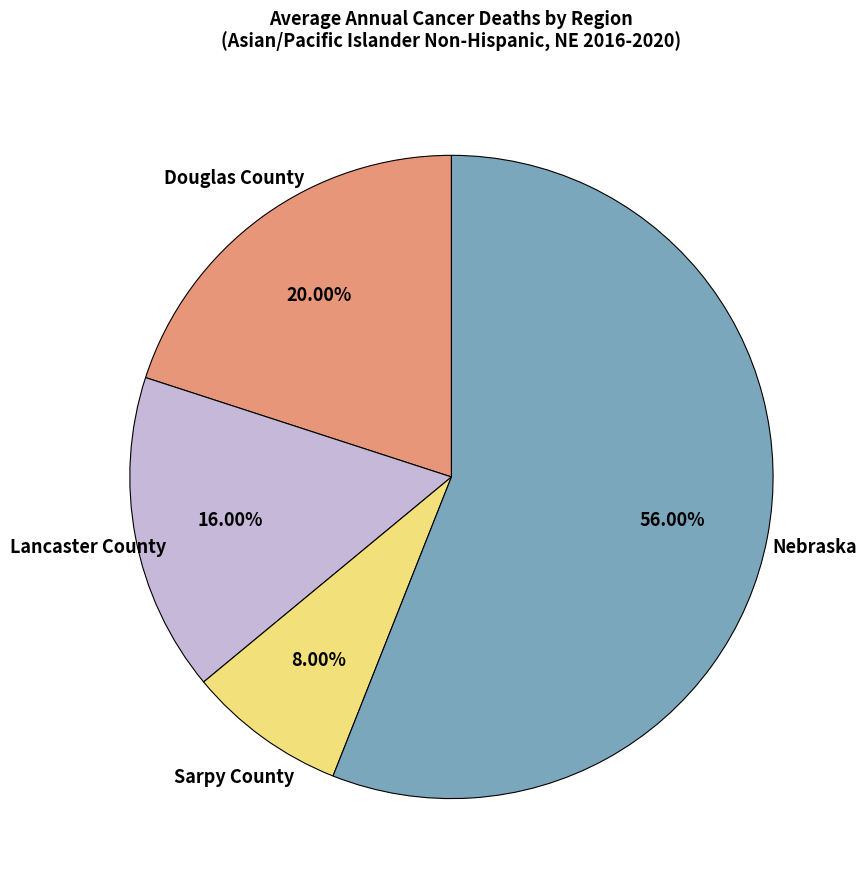

Which category has the biggest portion of the pie?

Nebraska